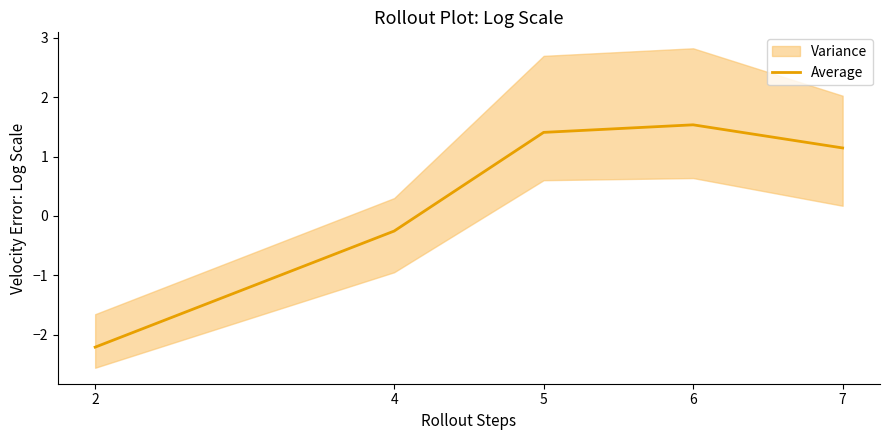

What is the change in value from 4 to 6?

+1.8